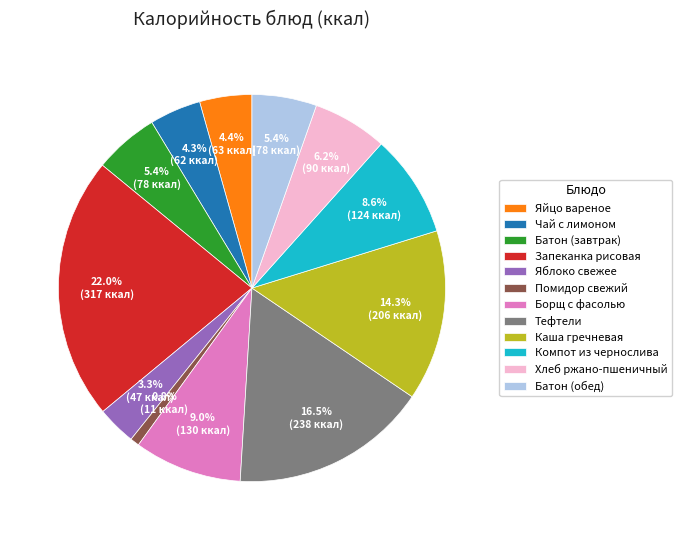

What percentage do Яблоко свежее and Хлеб ржано-пшеничный together represent?

9.5%